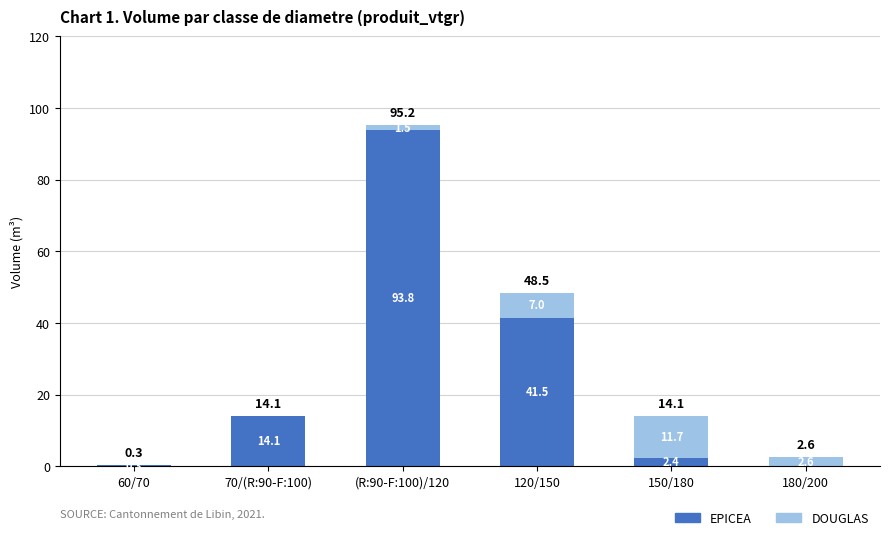

At which category is the sum across all series the highest?

(R:90-F:100)/120